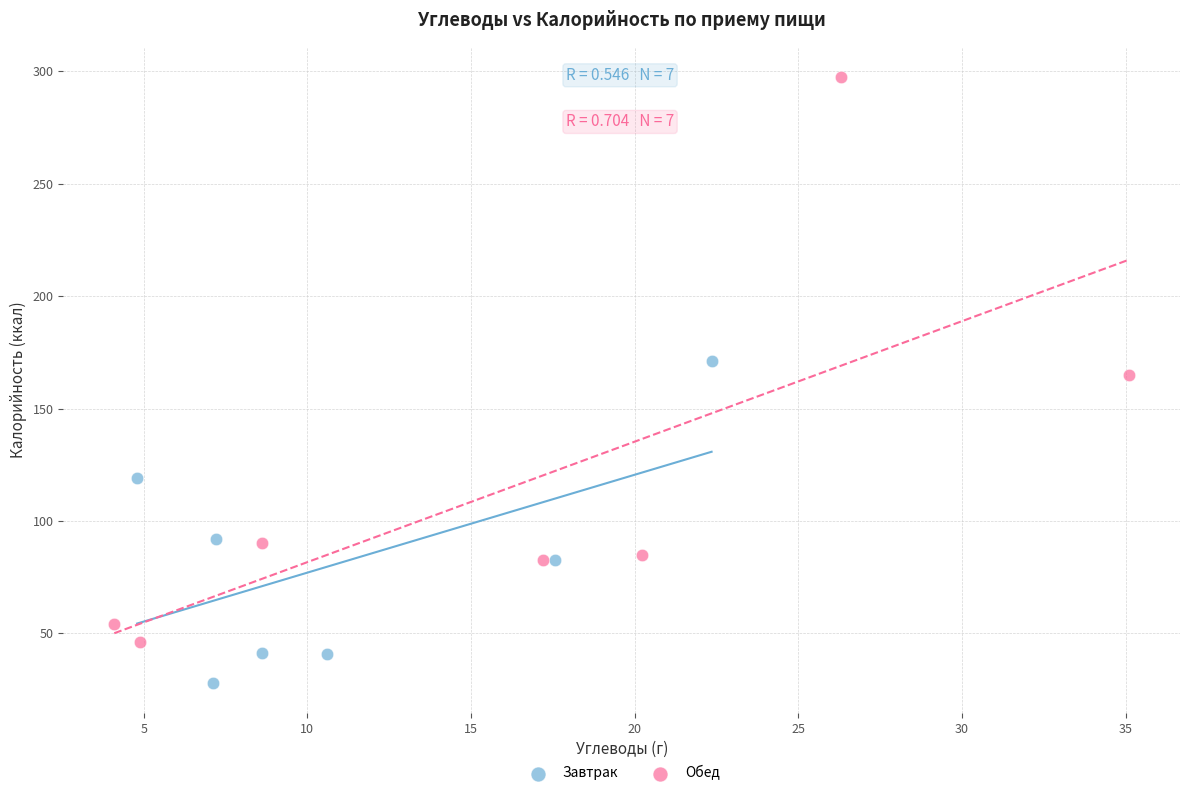

Which series reaches the minimum Y coordinate?

Завтрак